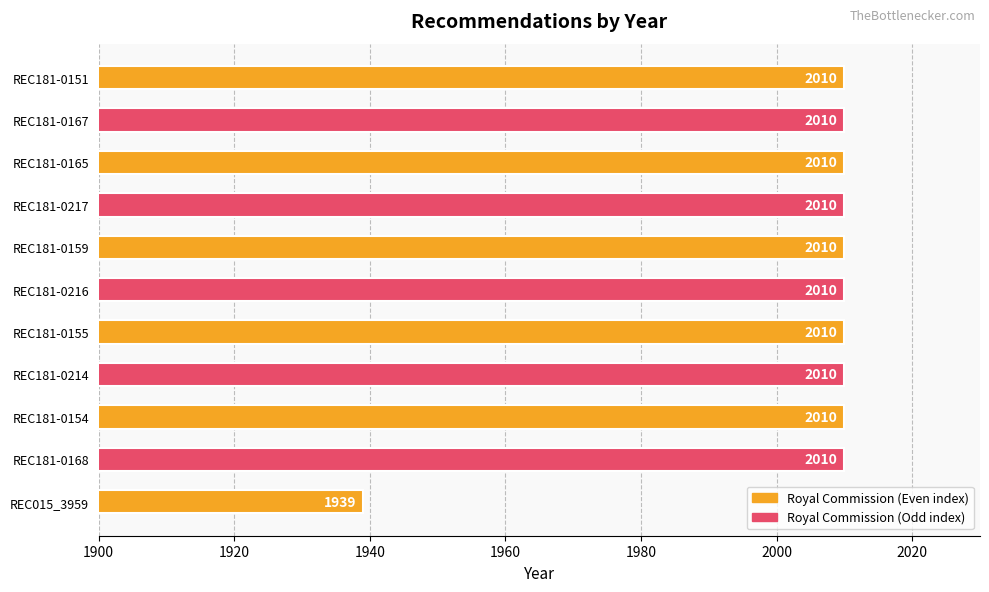

What is the change in value from REC181-0168 to REC015_3959?

-71